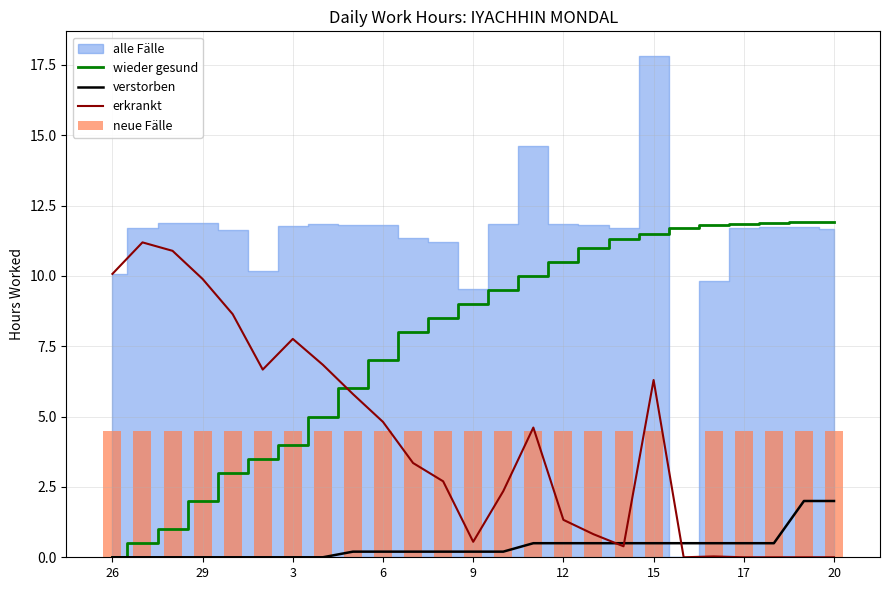

What is the sum of all wieder gesund values?

192.3